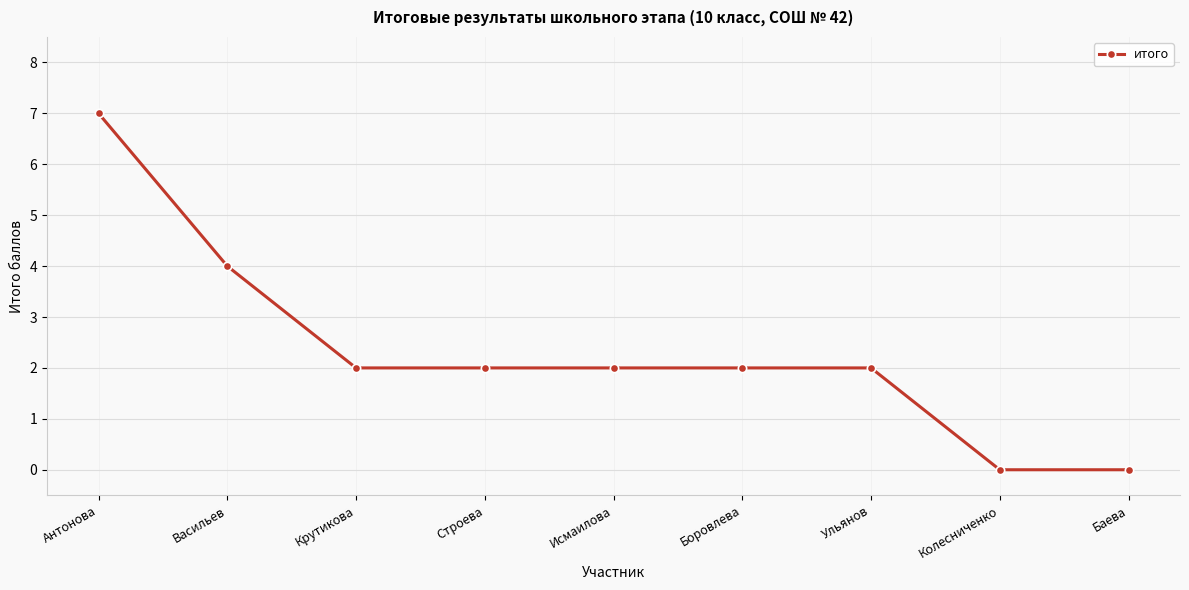

What is the label of the 5th point from the left?

Исмаилова